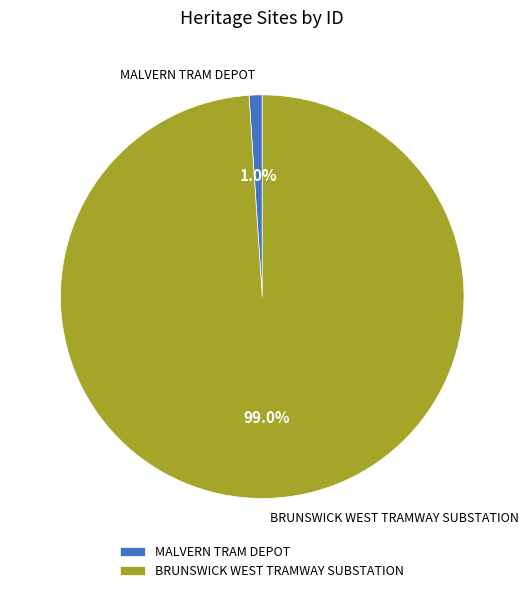

Which slice is the smallest?

MALVERN TRAM DEPOT